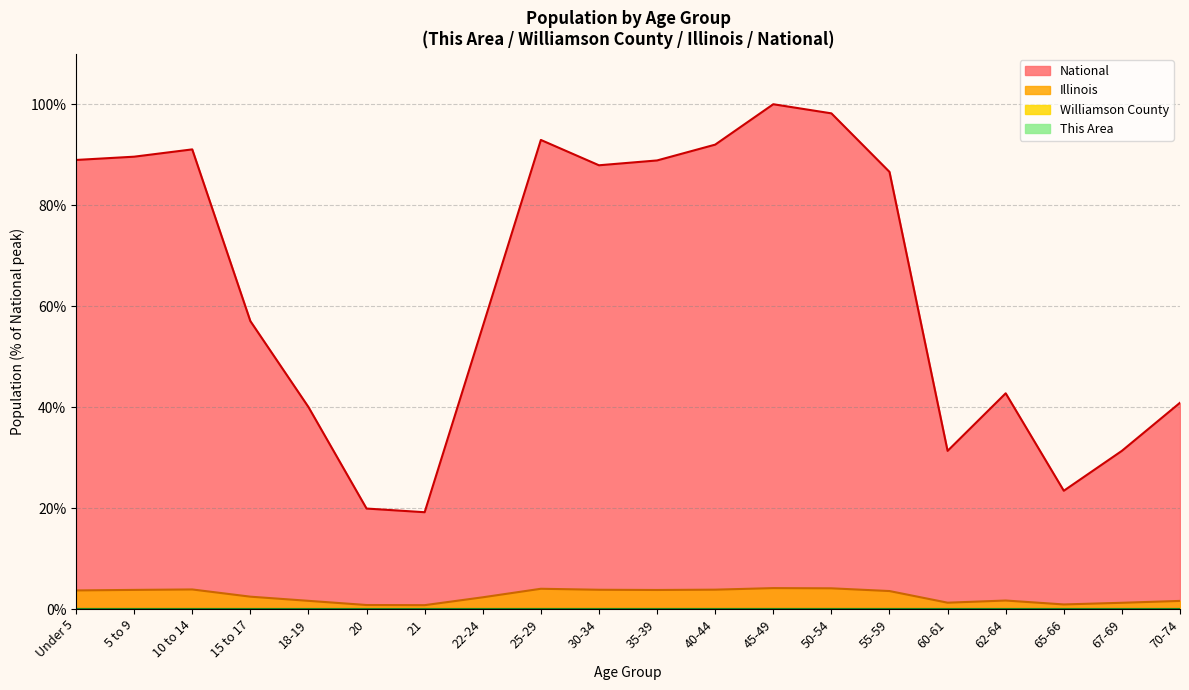

Which series has the widest spread of values?

National